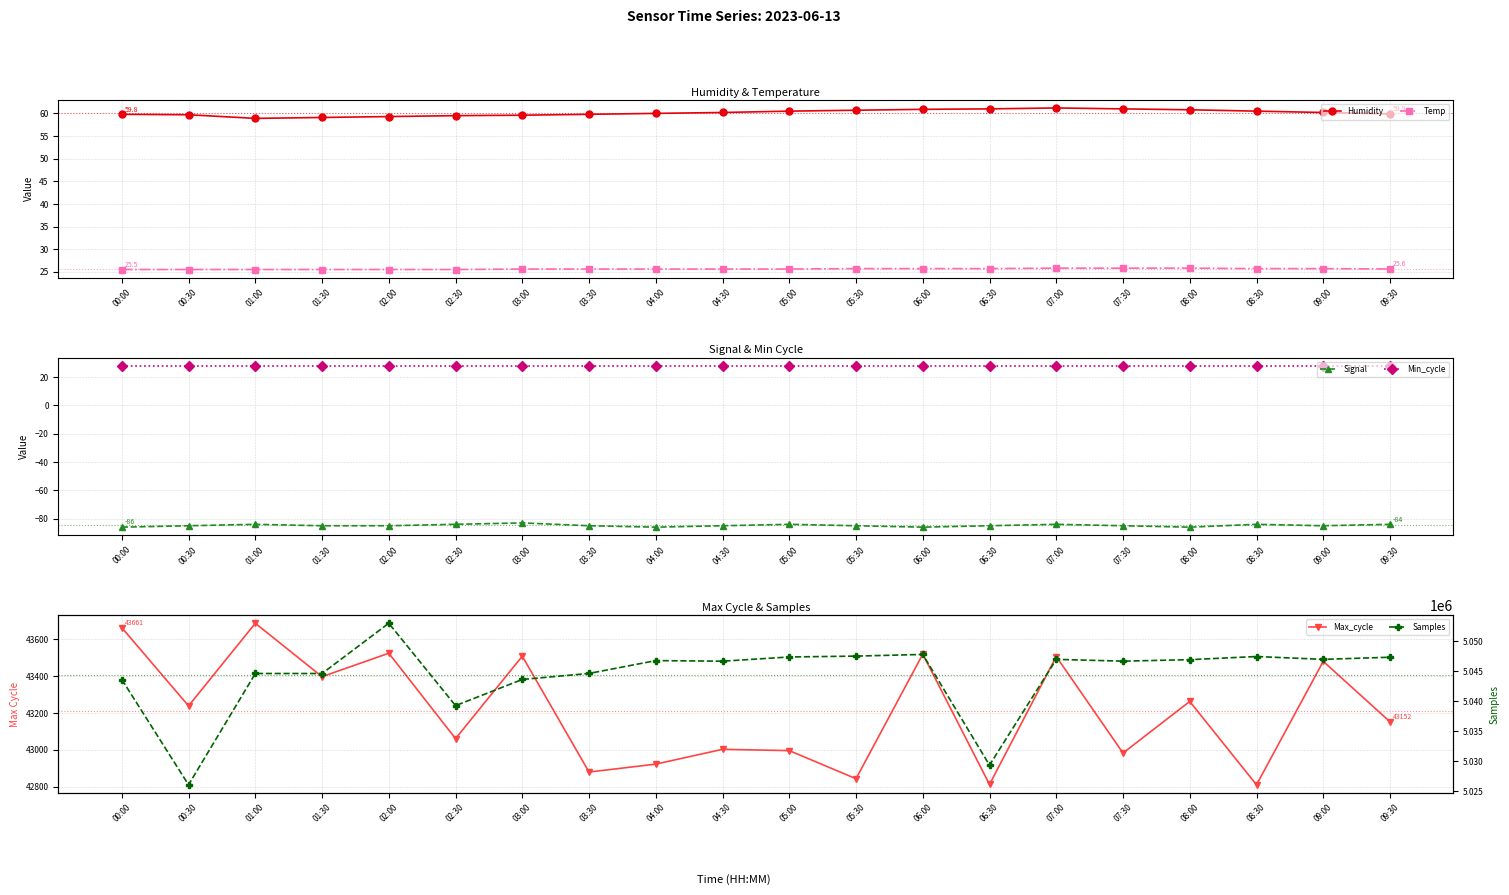

Is it true that Min_cycle equals 28.0 at 04:30?

True